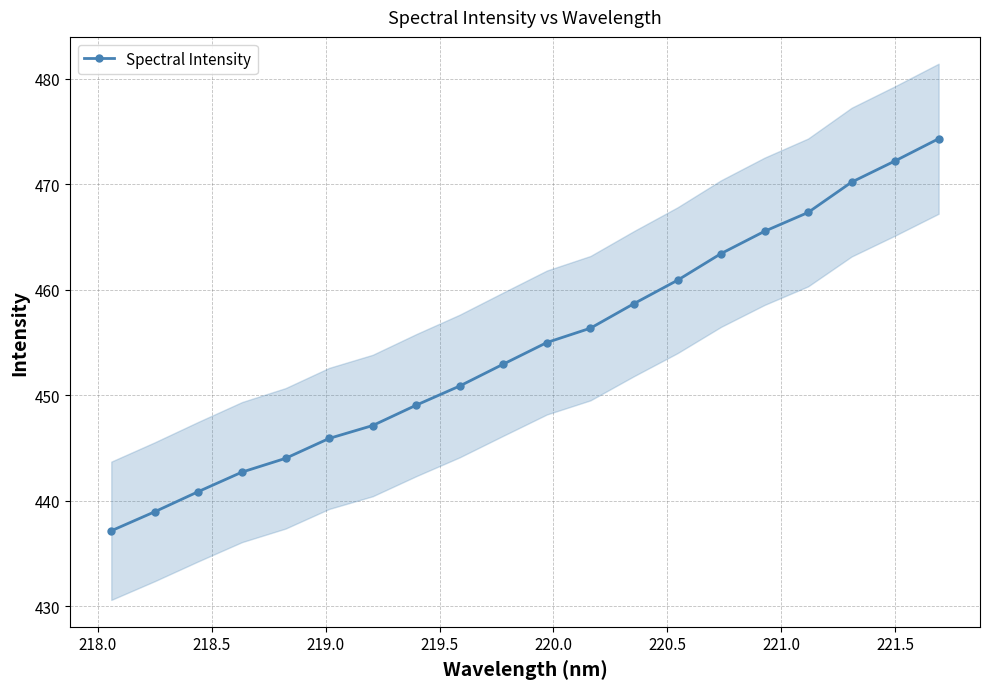

What is the highest value of the Spectral Intensity series?

474.3